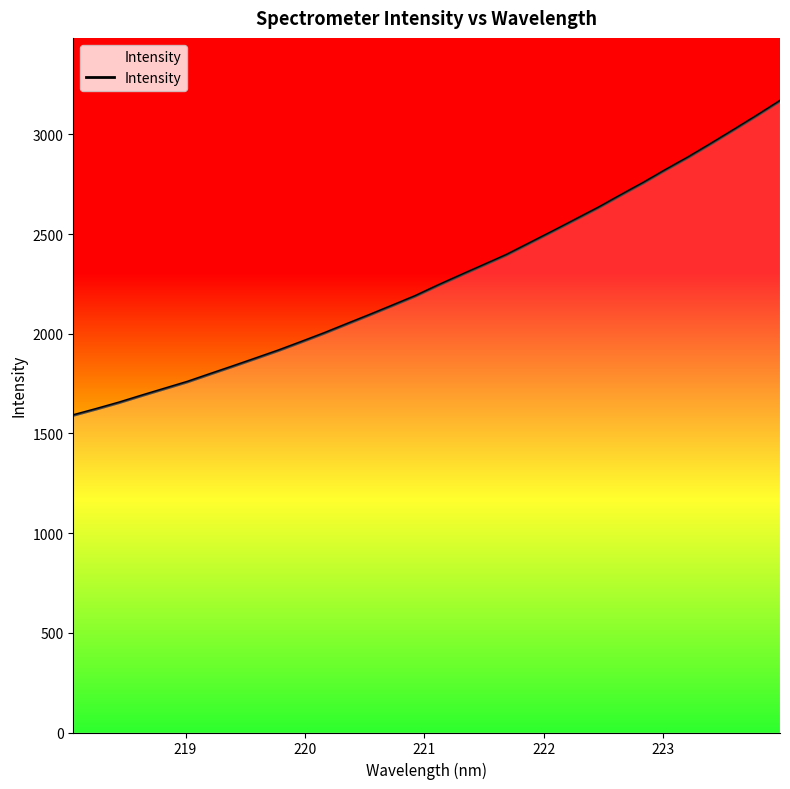

What is the greatest value displayed?

3167.3